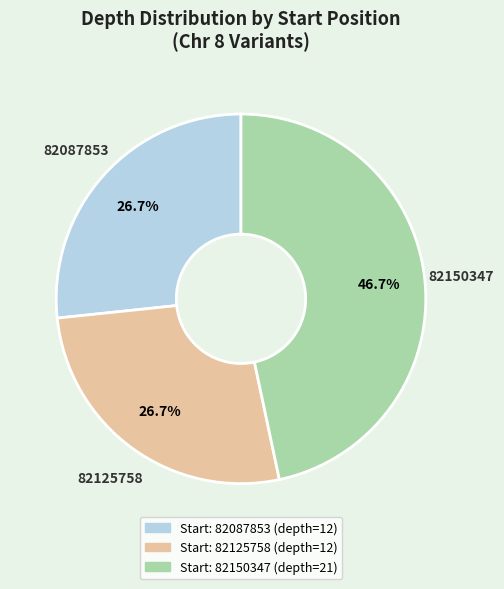

Is there any slice that represents more than half of the pie?

No